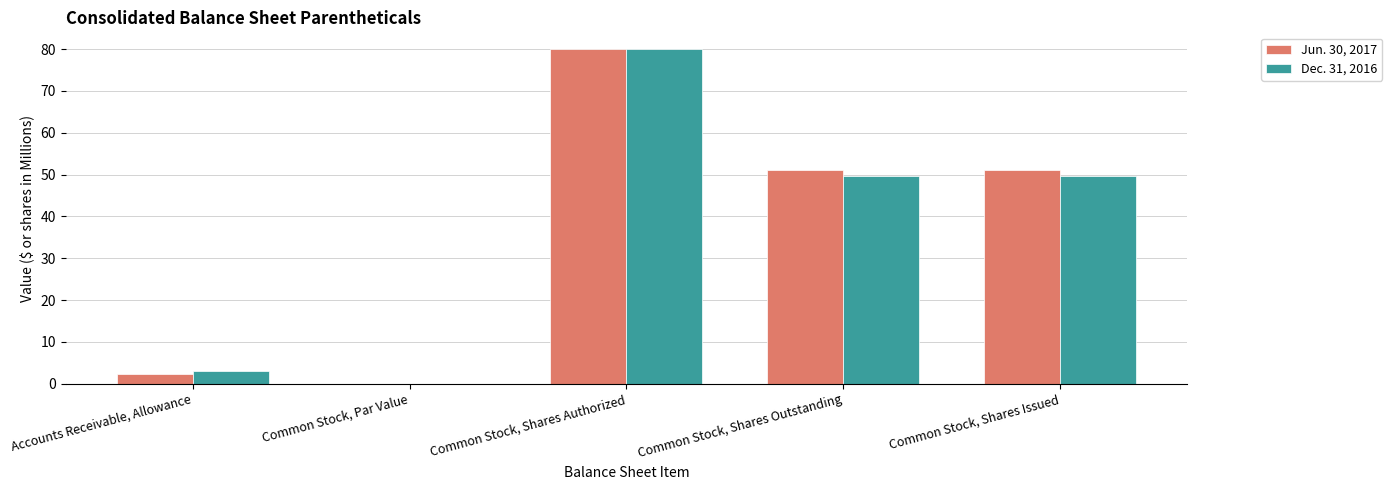

Is the value of Jun. 30, 2017 at Accounts Receivable, Allowance greater than the value of Dec. 31, 2016 at Common Stock, Par Value?

Yes